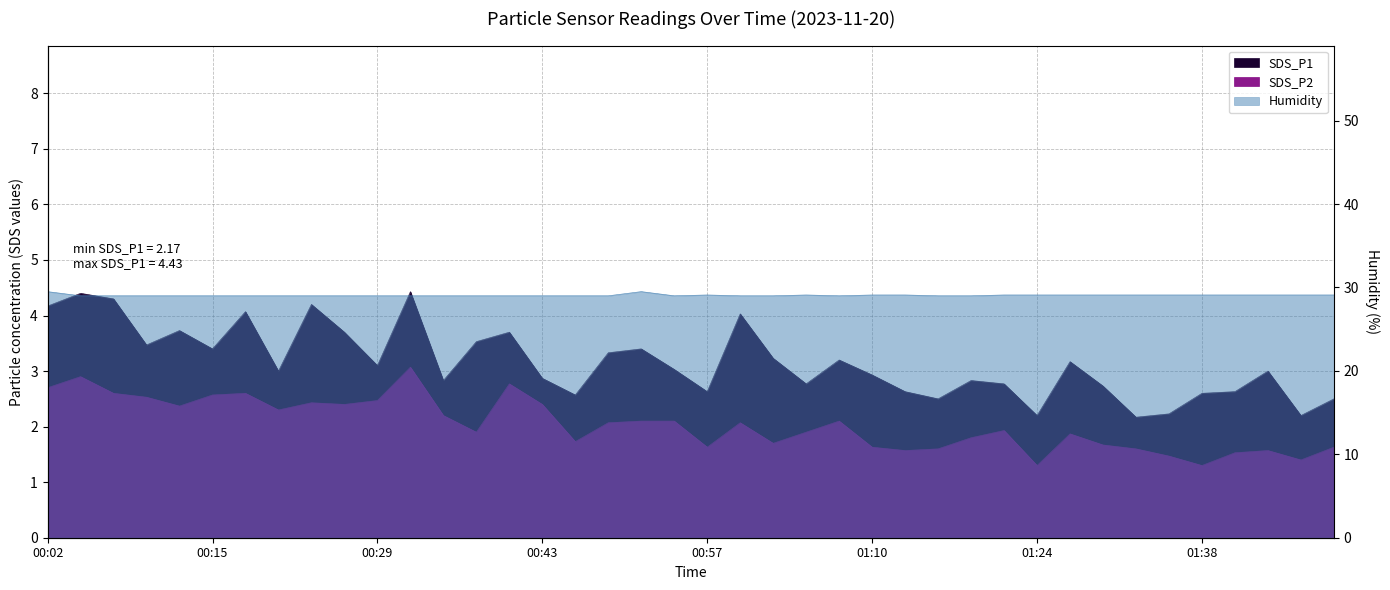

What is the smallest value displayed?

1.3